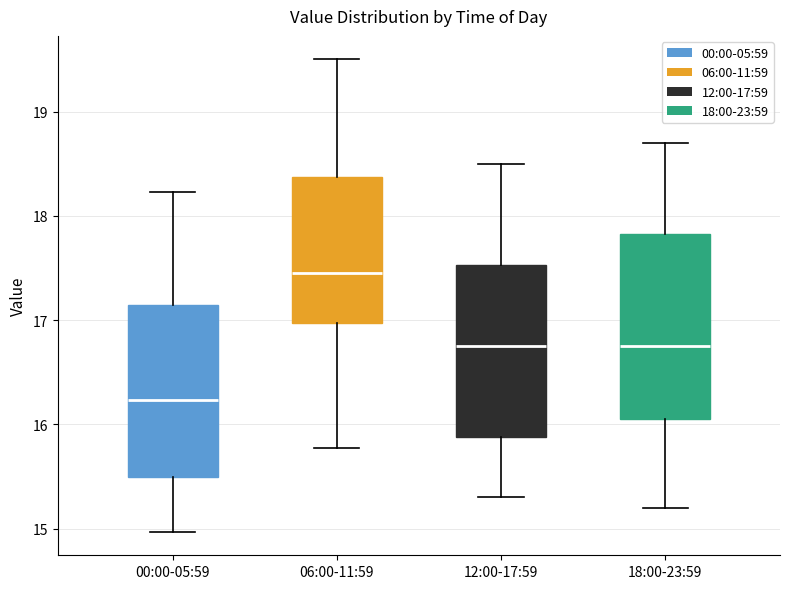

Where is the lower edge of the box for 00:00-05:59 on the y-axis? The values are not printed on the chart, so give them approximately, as read against the axis.

15.5